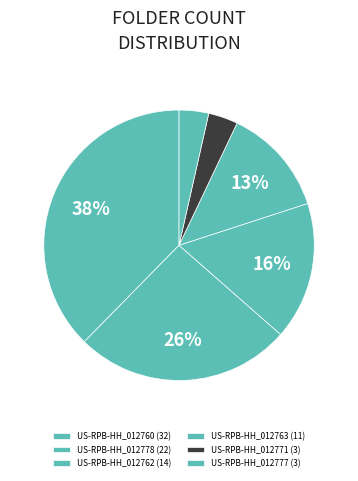

Approximately how many times larger is the value at US-RPB-HH_012763 compared to US-RPB-HH_012777?

3.7